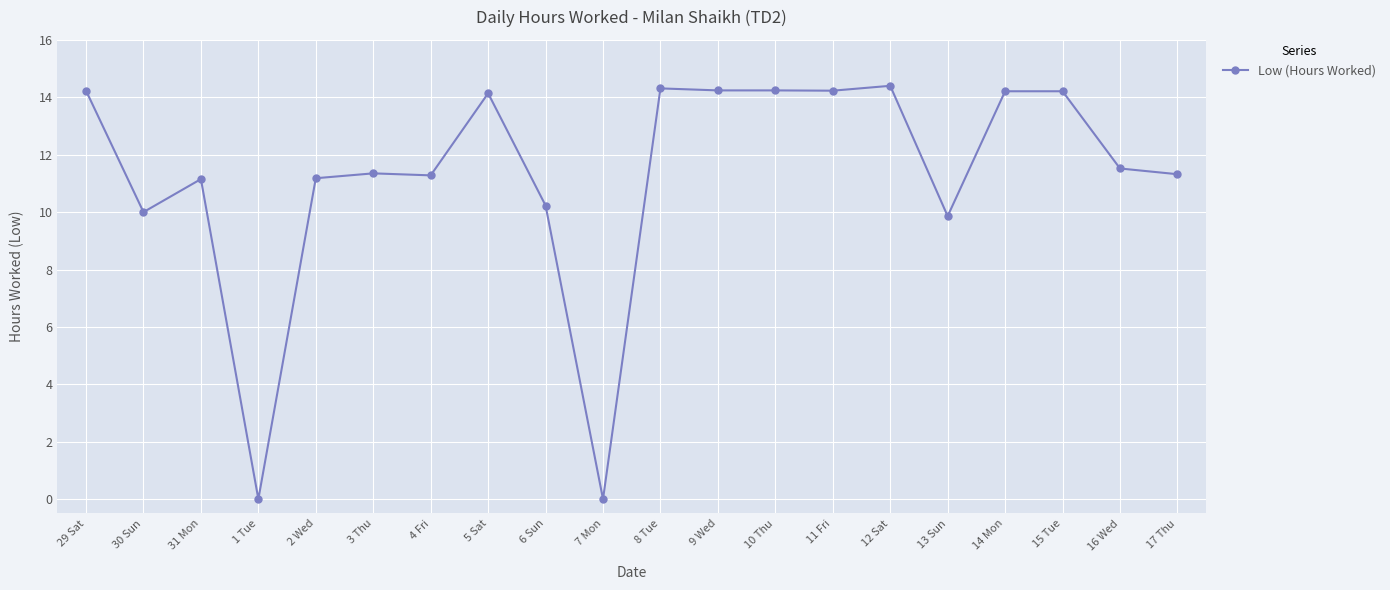

What is the change in value from 2 Wed to 15 Tue?

+3.0